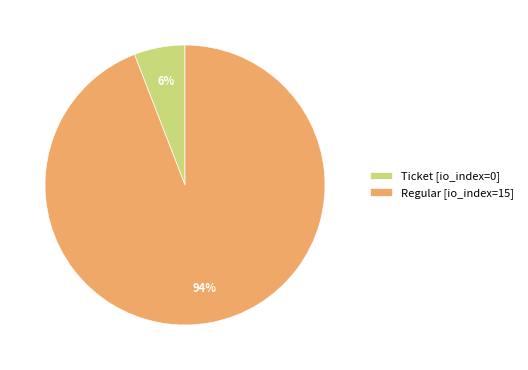

Which category accounts for the majority?

Regular [io_index=15]